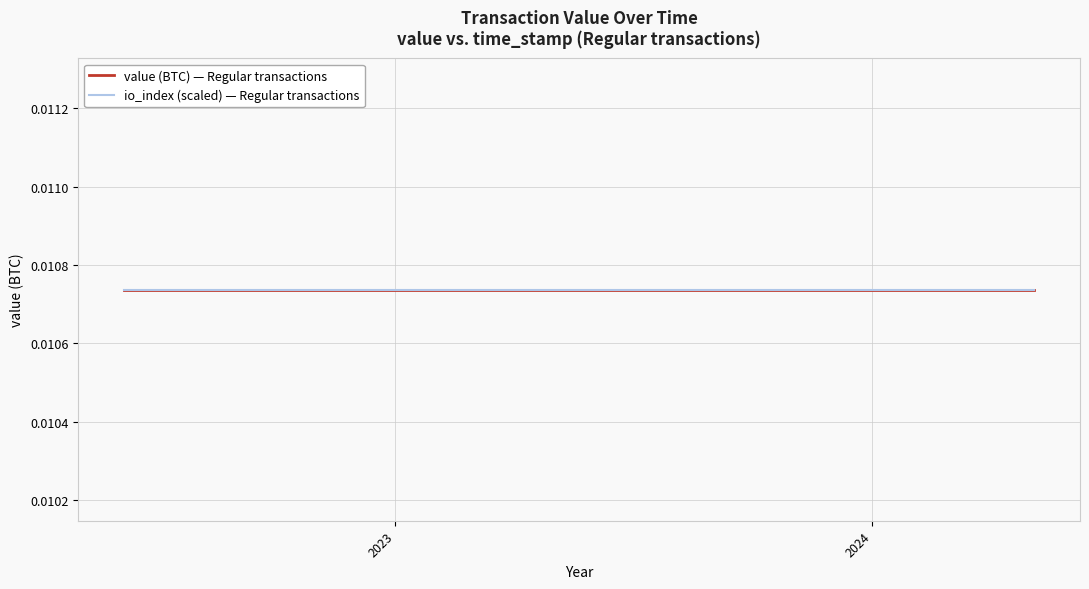

Rank the series by their maximum value, from highest to lowest.

io_index, value